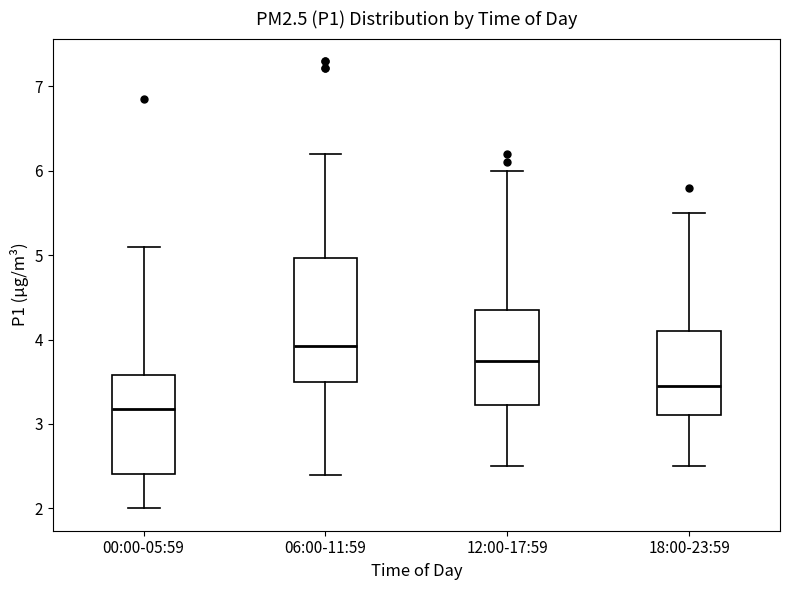

Which box's median line is the highest?

06:00-11:59